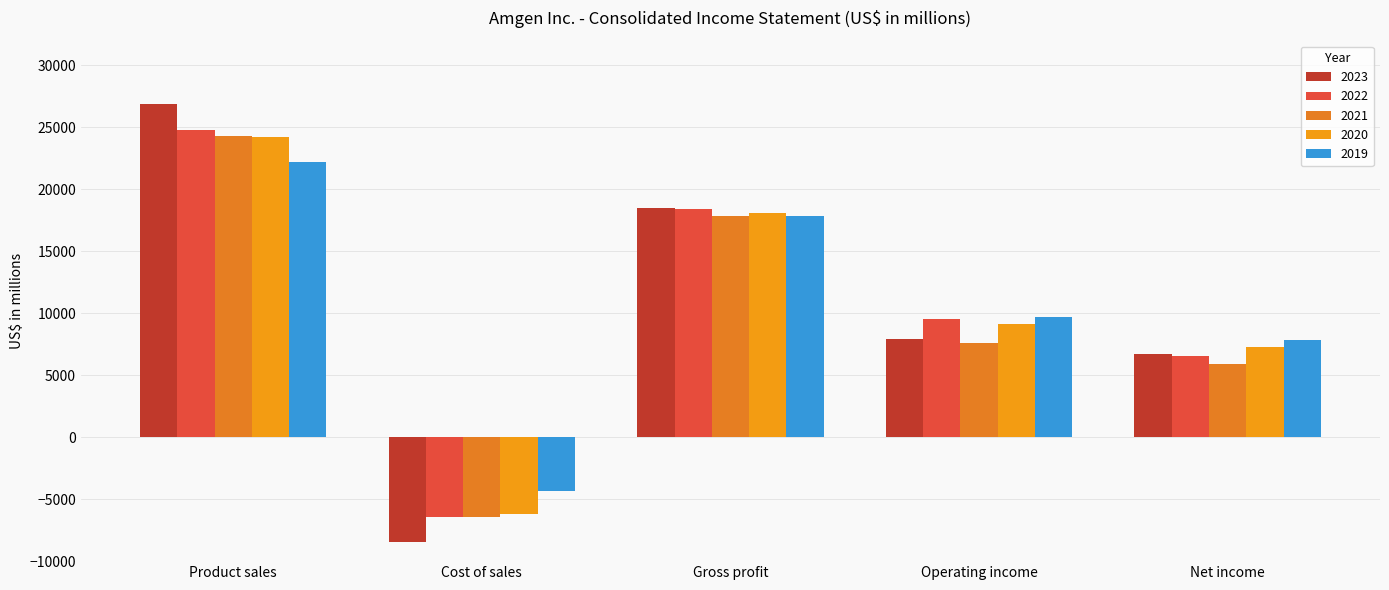

What is the value of the 2021 bar at the 3rd from the left?

17843